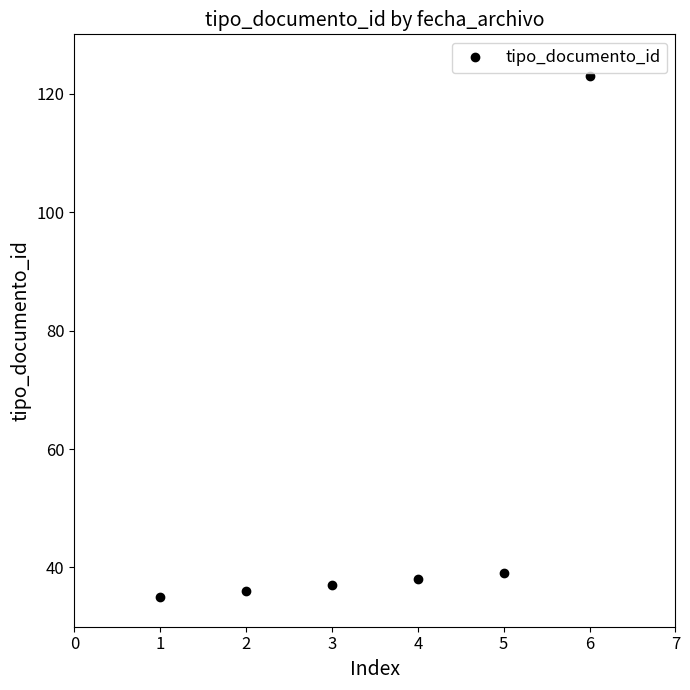

How many lines are shown in the chart?

1